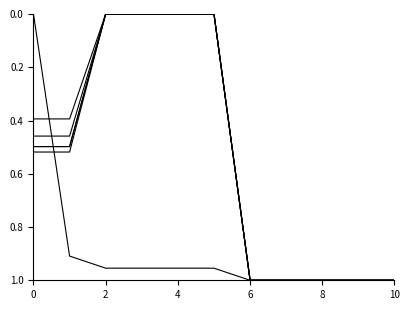

How many lines are shown in the chart?

6